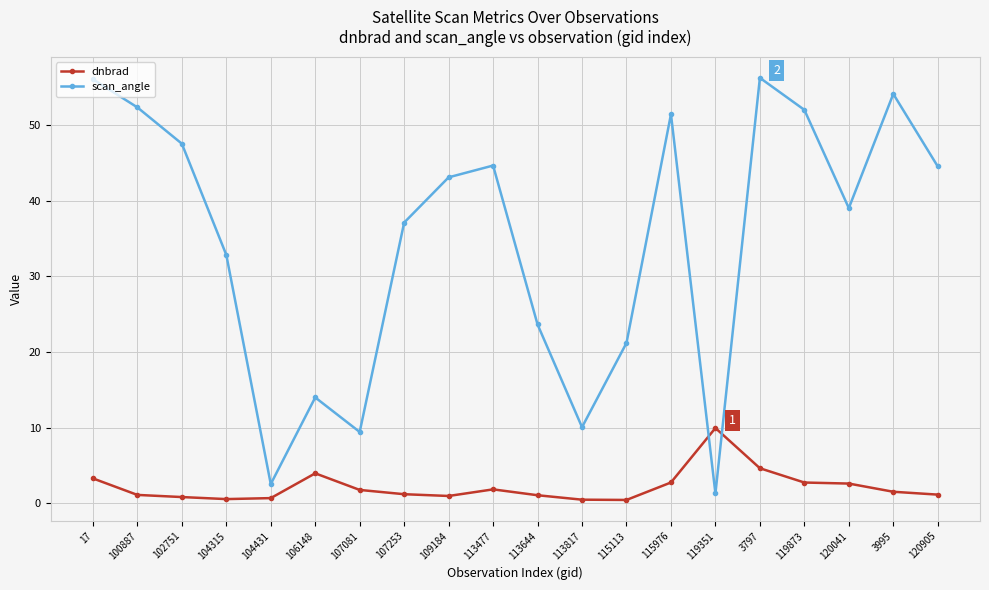

Where does the scan_angle series first go above 43?

17